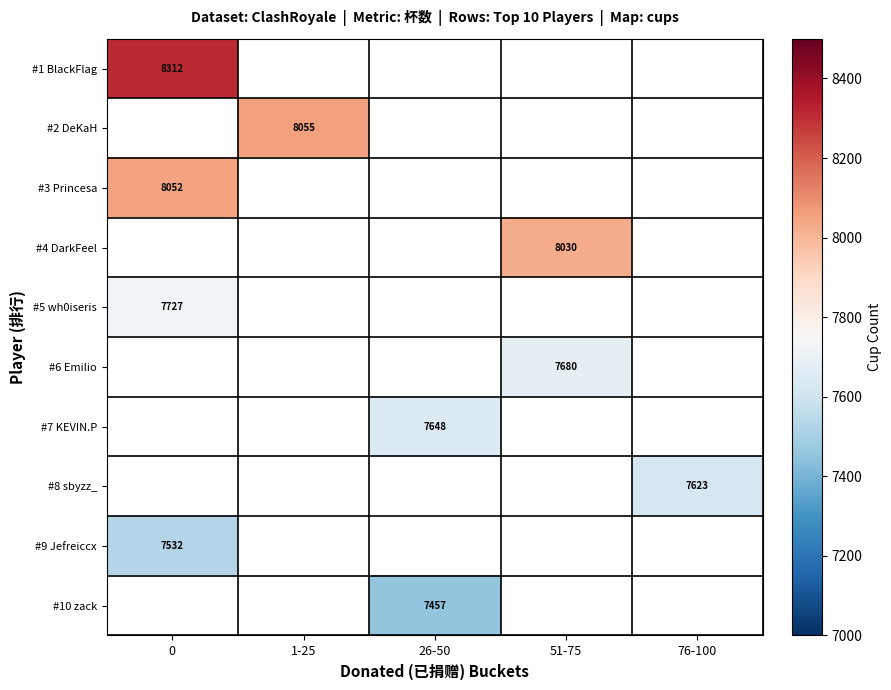

Is it true that #3 Princesa equals 8052 at 0?

True